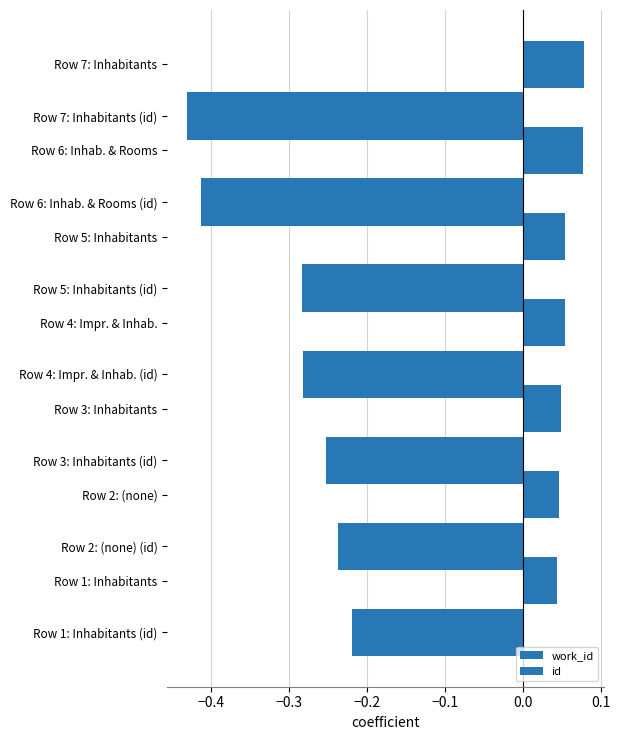

Which series has the widest spread of values?

id